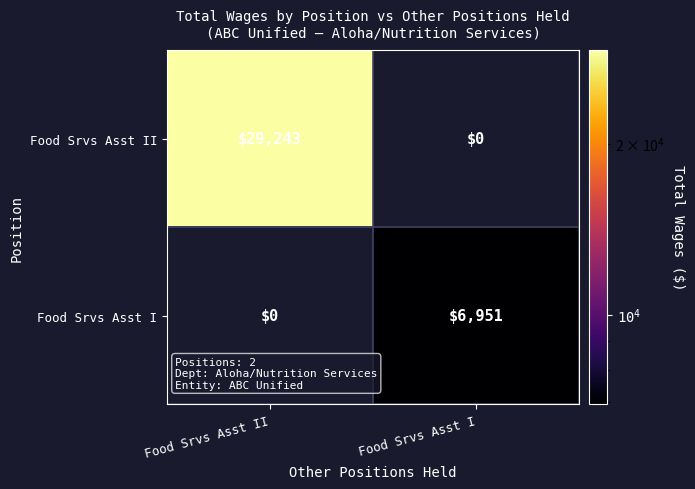

Reading left to right, what are all the values shown in this chart?

Food Srvs Asst II: 29243	0
Food Srvs Asst I: 0	6951